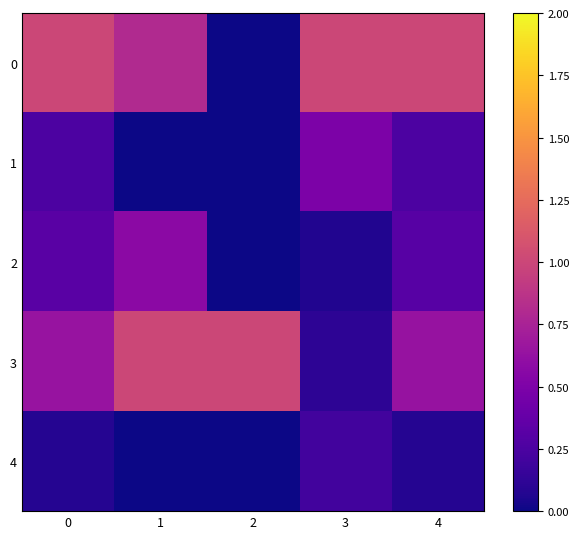

How many categories are shown in the chart?

5